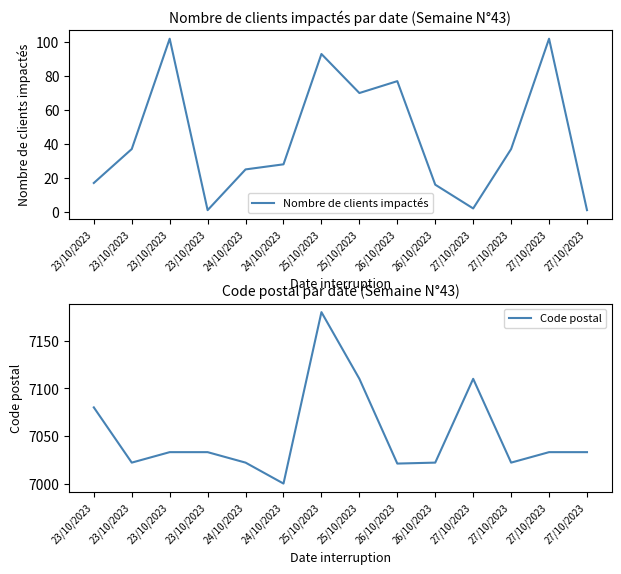

Rank the series by their maximum value, from highest to lowest.

Code postal, Nombre de clients impactés